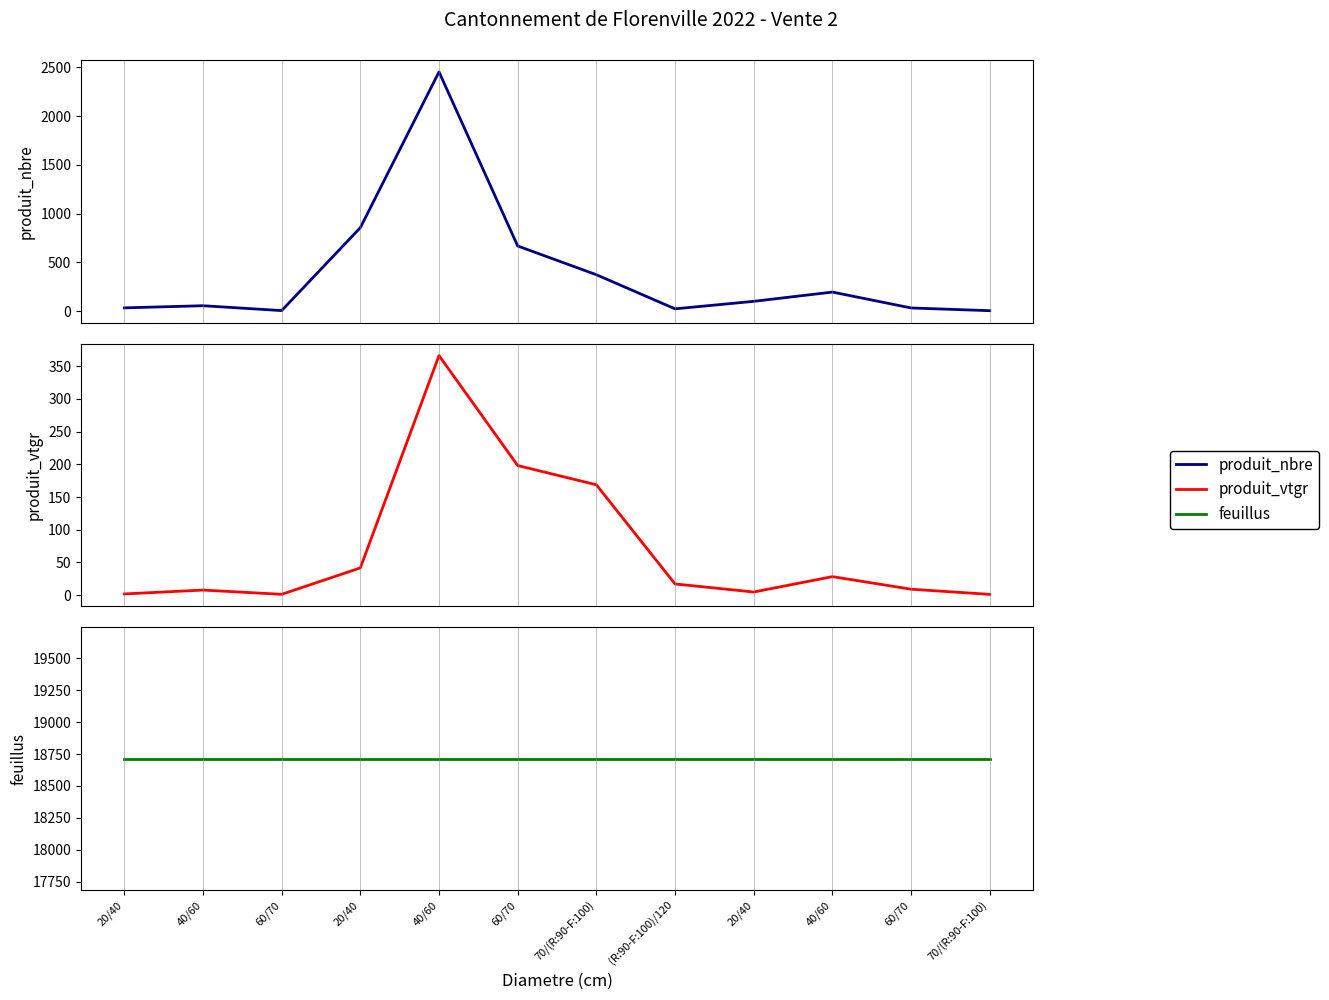

Which series has the largest range (max minus min)?

produit_nbre